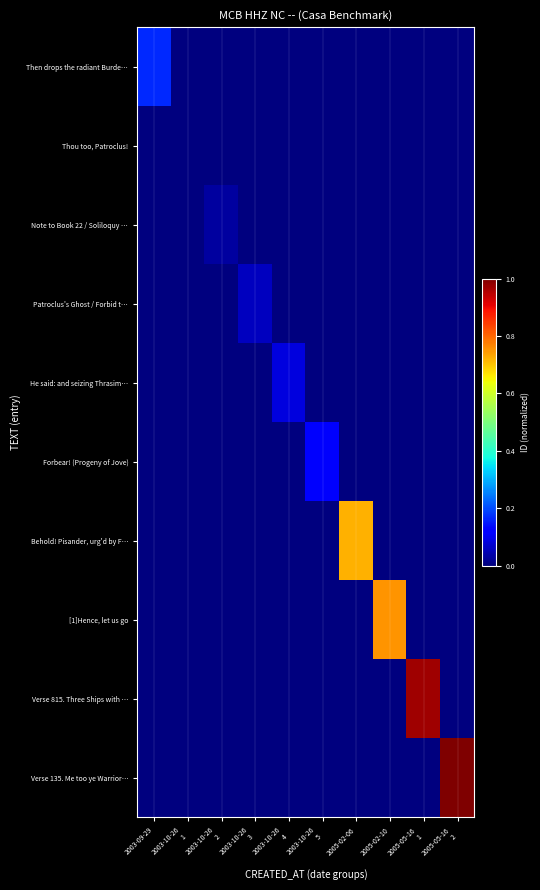

Which series has the largest range (max minus min)?

Verse 135. Me too ye Warrior…